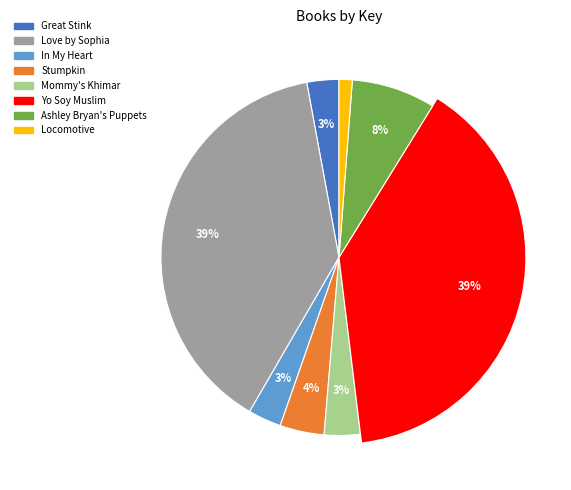

True or false: Mommy's Khimar accounts for 3% of the total.

True